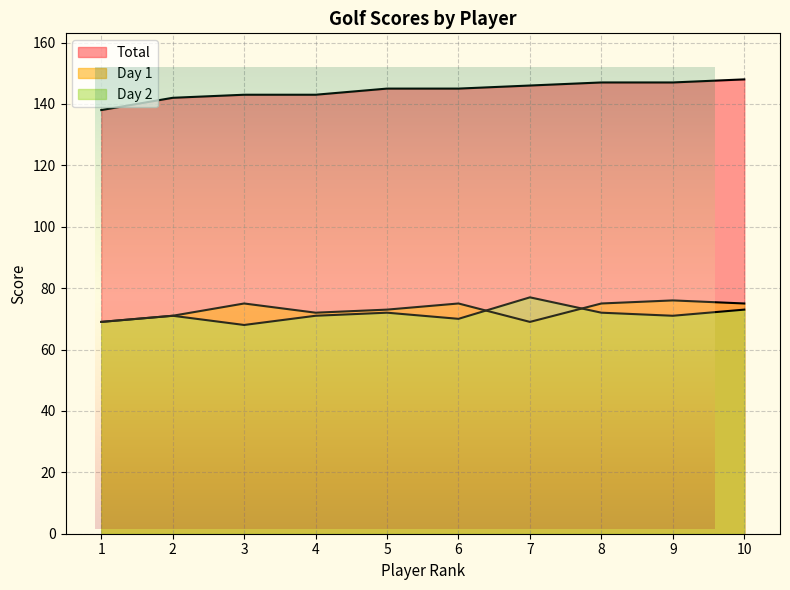

What is the value of the Total point at the 7th from the left?

146